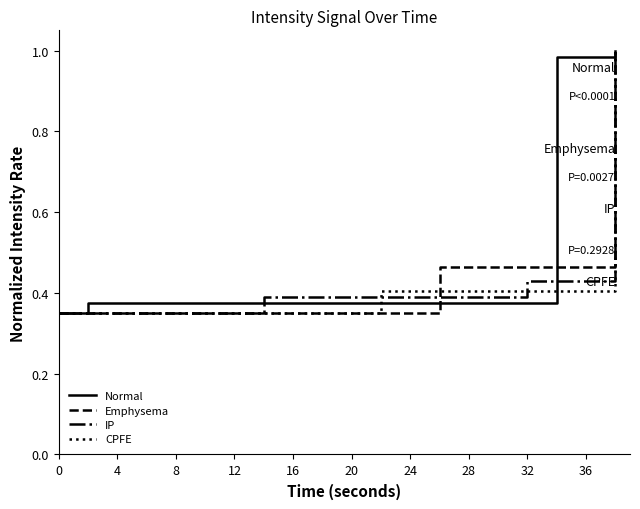

Which series has the largest total across all categories?

Normal